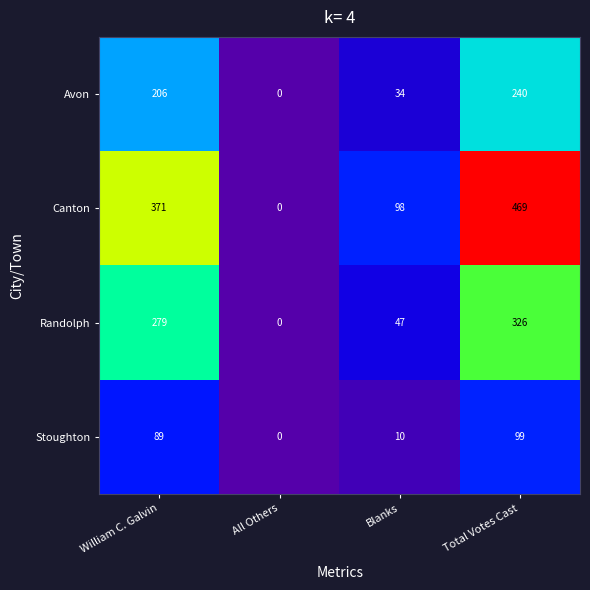

What is the difference between the Randolph values at Blanks and All Others?

47